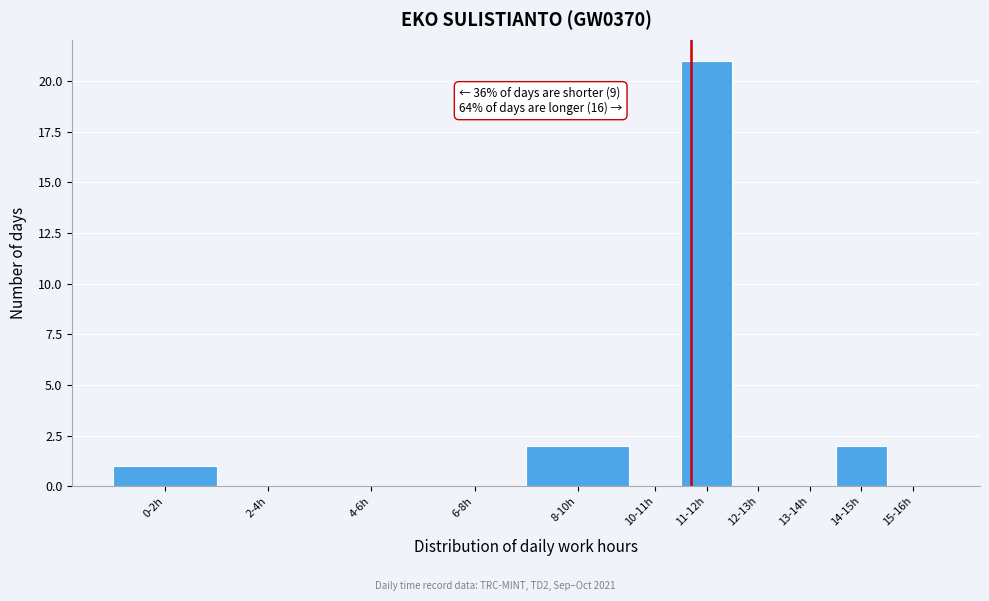

Reading left to right, transcribe all the data shown in this chart.

0-2h=1	2-4h=0	4-6h=0	6-8h=0	8-10h=2	10-11h=0	11-12h=21	12-13h=0	13-14h=0	14-15h=2	15-16h=0